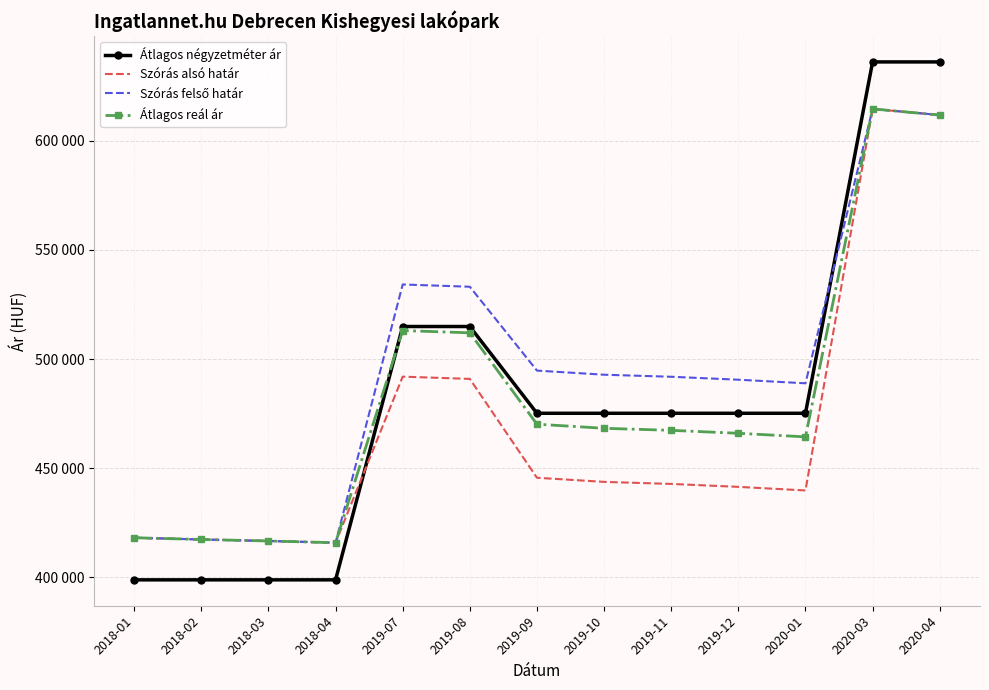

What is the lowest value of the Átlagos reál ár series?

415908